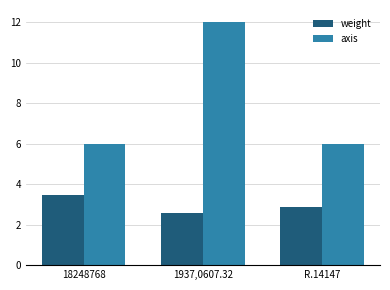

What is the average value of the weight series?

3.0